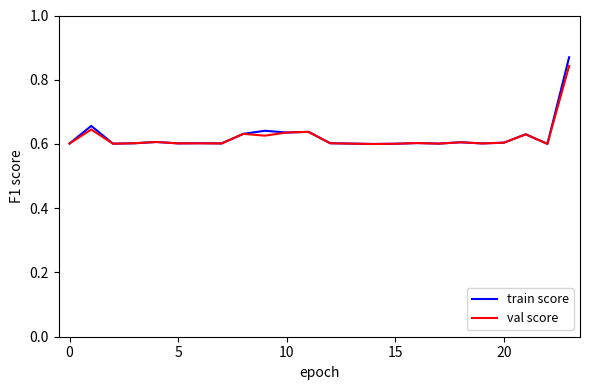

Which series has the widest spread of values?

train score